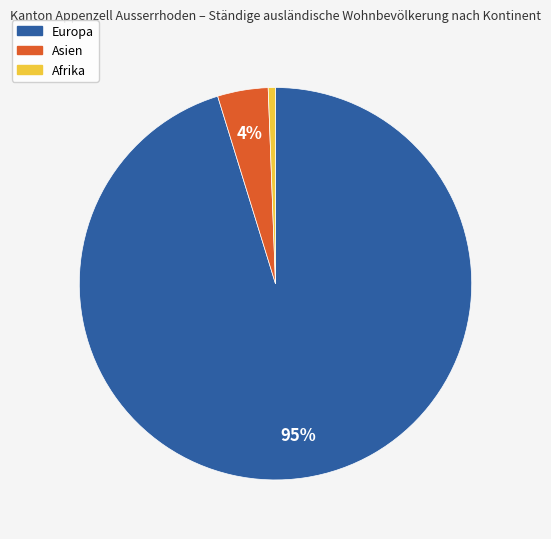

To the nearest percent, what is the average slice percentage?

33%